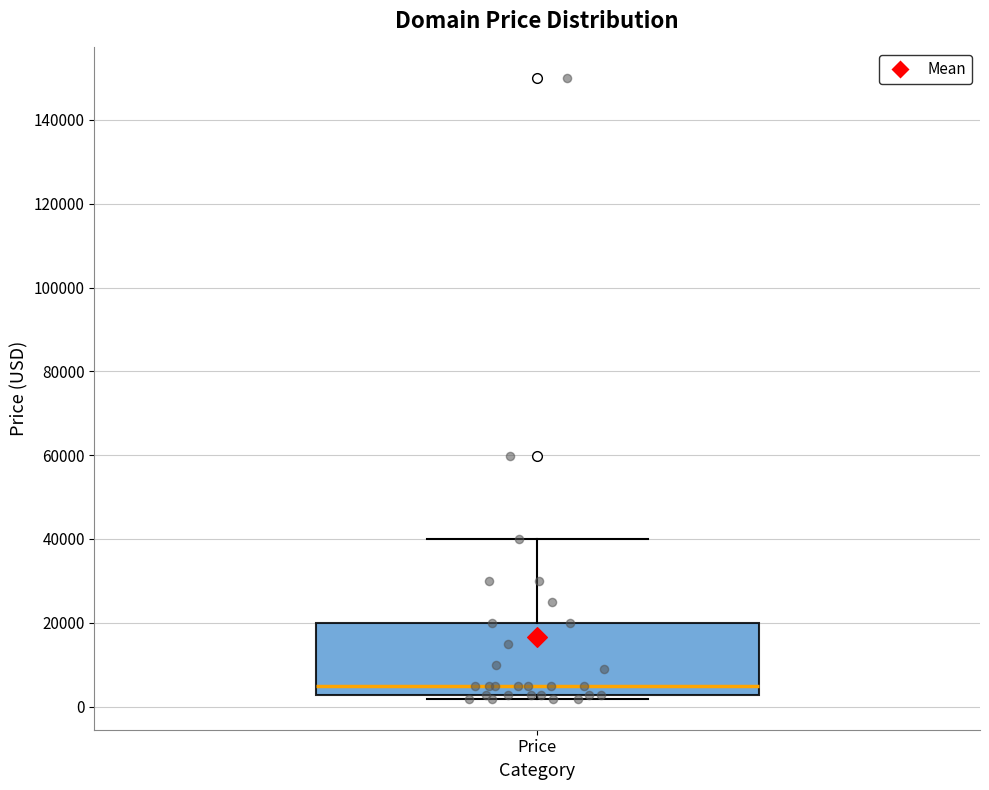

Where is the lower edge of the box for Price on the y-axis? The values are not printed on the chart, so give them approximately, as read against the axis.

2000